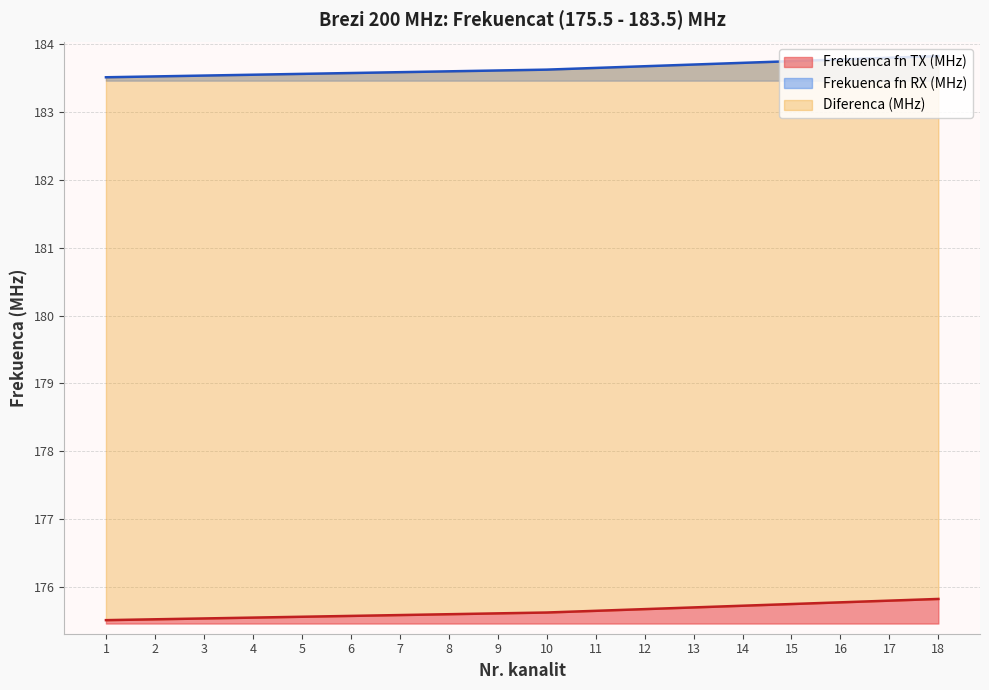

True or false: Frekuenca fn RX (MHz) has more than 1 interior local peaks.

False